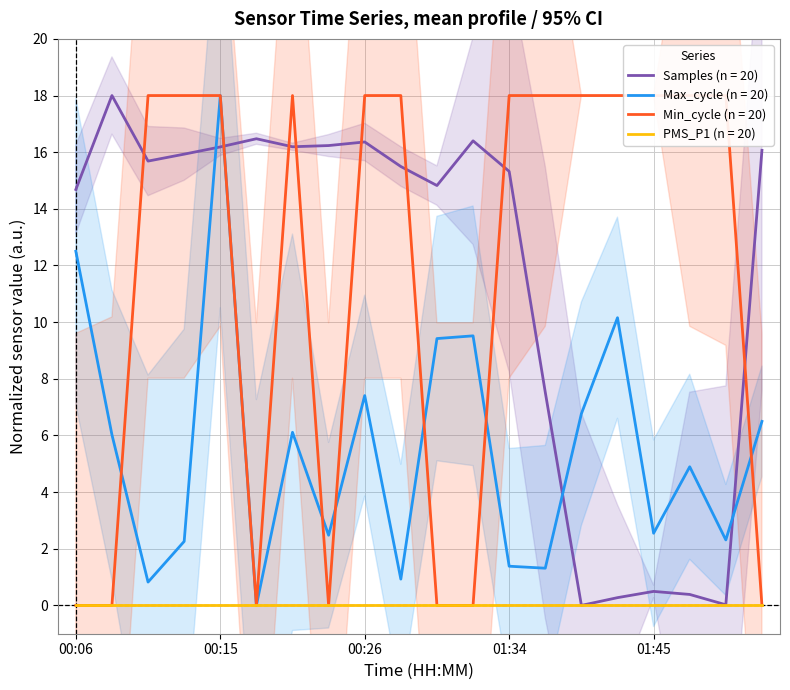

True or false: Samples (n = 20) has a value of 16.2 at 00:15.

True